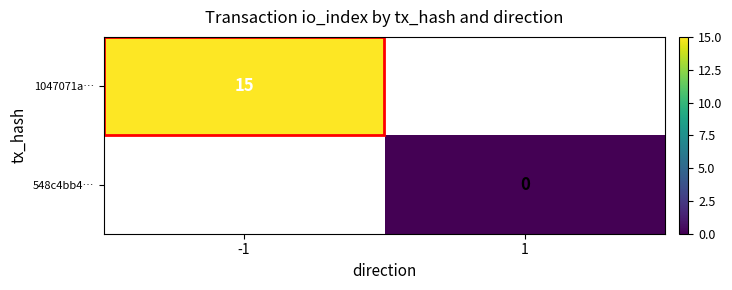

Which has a higher value, 1 or -1?

-1